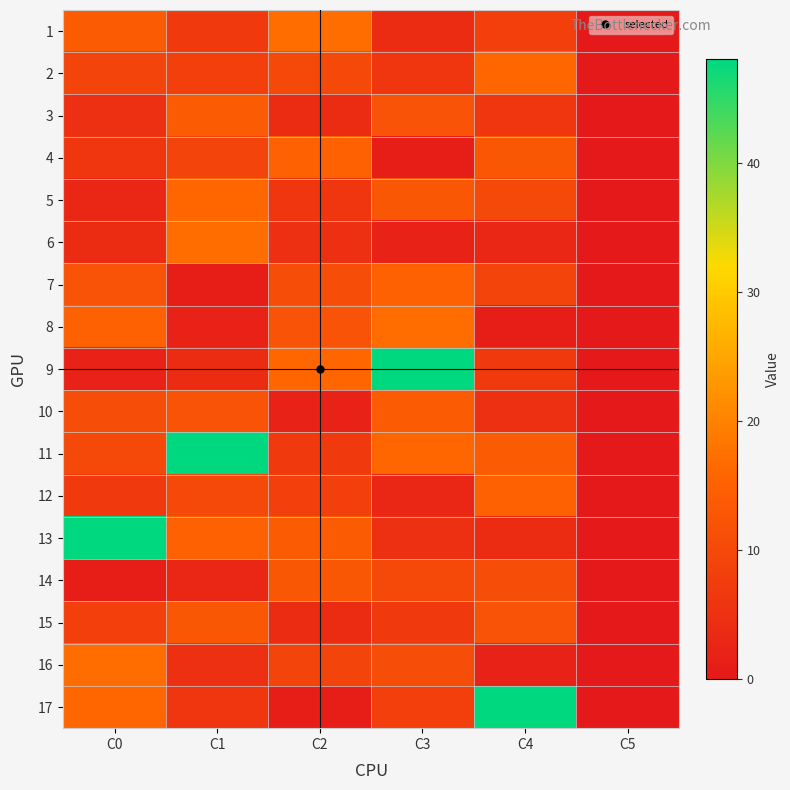

Reading left to right, extract all data points from this chart.

1: C0=14	C1=7	C2=17	C3=4	C4=8	C5=0
2: C0=9	C1=8	C2=10	C3=6	C4=16	C5=0
3: C0=5	C1=14	C2=4	C3=12	C4=6	C5=0
4: C0=6	C1=9	C2=15	C3=1	C4=13	C5=0
5: C0=3	C1=16	C2=6	C3=13	C4=10	C5=0
6: C0=4	C1=17	C2=5	C3=2	C4=3	C5=0
7: C0=12	C1=1	C2=11	C3=15	C4=9	C5=0
8: C0=15	C1=2	C2=12	C3=17	C4=1	C5=0
9: C0=2	C1=4	C2=16	C3=48	C4=7	C5=0
10: C0=11	C1=12	C2=2	C3=14	C4=5	C5=0
11: C0=10	C1=48	C2=7	C3=16	C4=14	C5=0
12: C0=7	C1=10	C2=8	C3=3	C4=15	C5=0
13: C0=48	C1=15	C2=14	C3=5	C4=4	C5=0
14: C0=1	C1=3	C2=13	C3=10	C4=11	C5=0
15: C0=8	C1=13	C2=4	C3=7	C4=12	C5=0
16: C0=17	C1=5	C2=9	C3=11	C4=2	C5=0
17: C0=16	C1=6	C2=1	C3=8	C4=48	C5=0